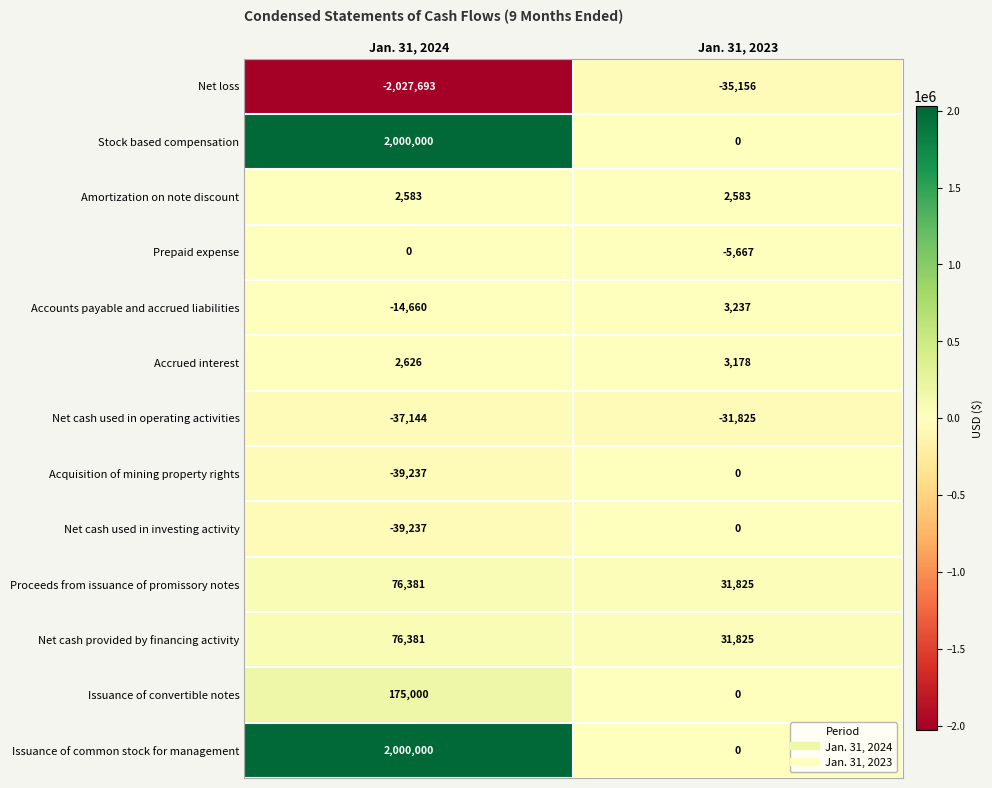

At which category is the sum across all series the highest?

Jan. 31, 2024